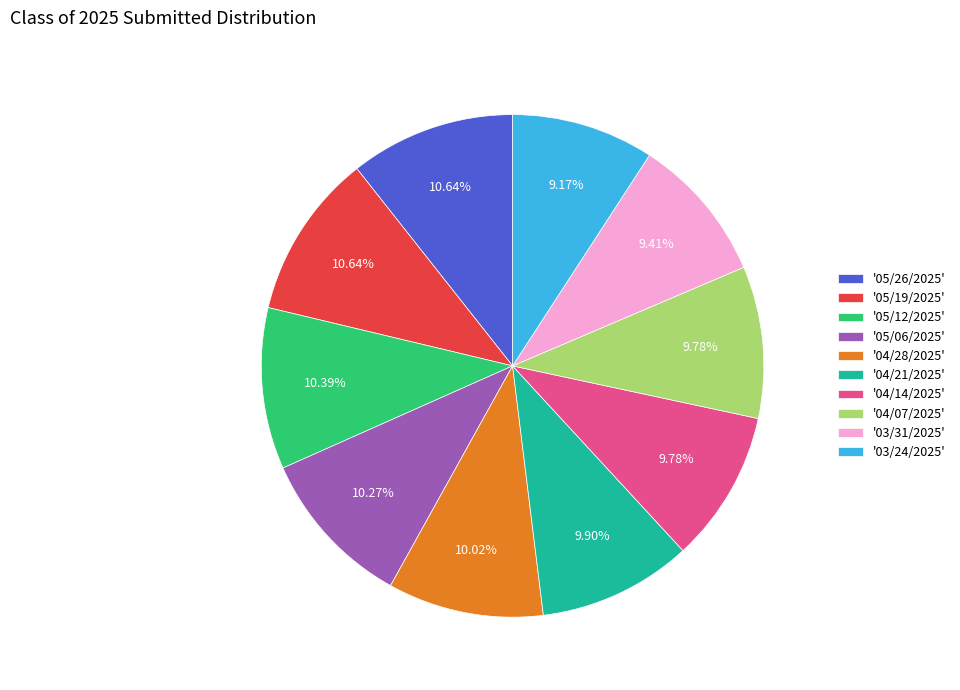

Is the sum of '05/26/2025' and '03/24/2025' greater than half?

No